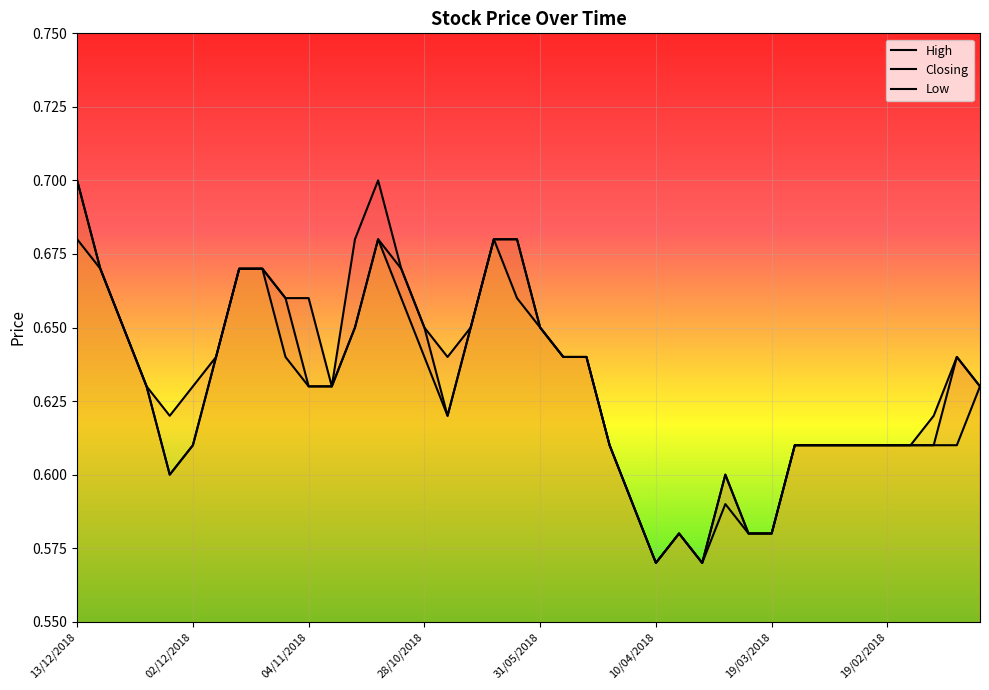

What are all the series names shown in the legend?

High, Closing, Low